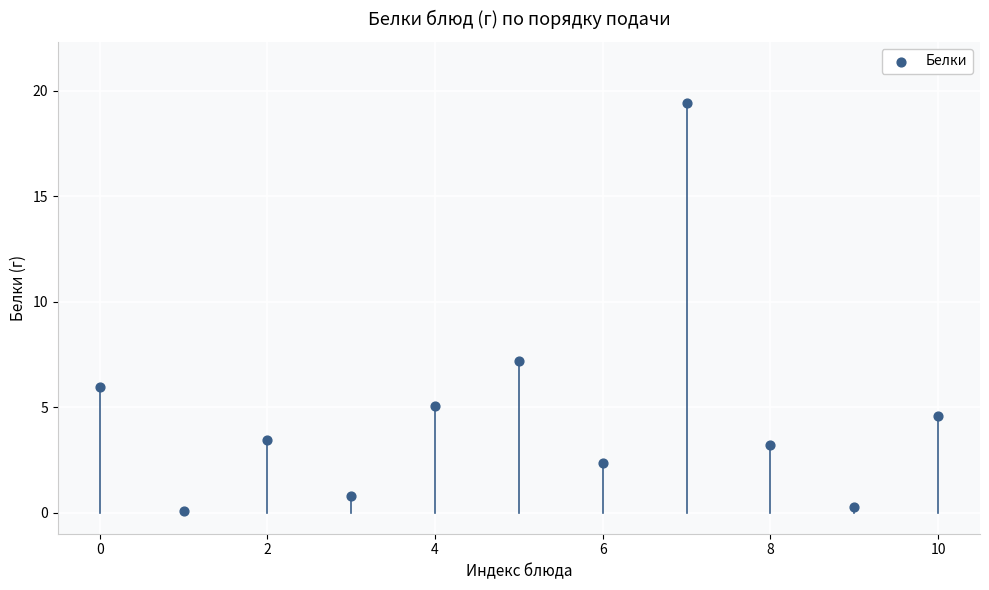

What is the average Y value?

4.8